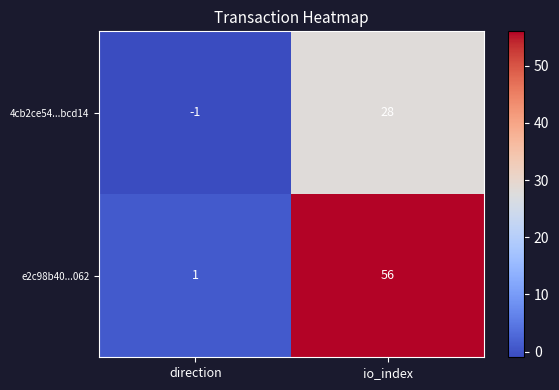

Reading left to right, what are all the values shown in this chart?

4cb2ce54...bcd14: -1	28
e2c98b40...062: 1	56